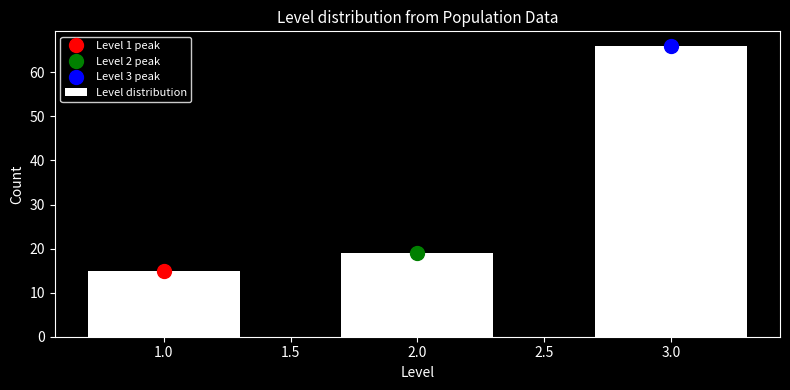

Reading left to right, extract all data points from this chart.

15	19	66